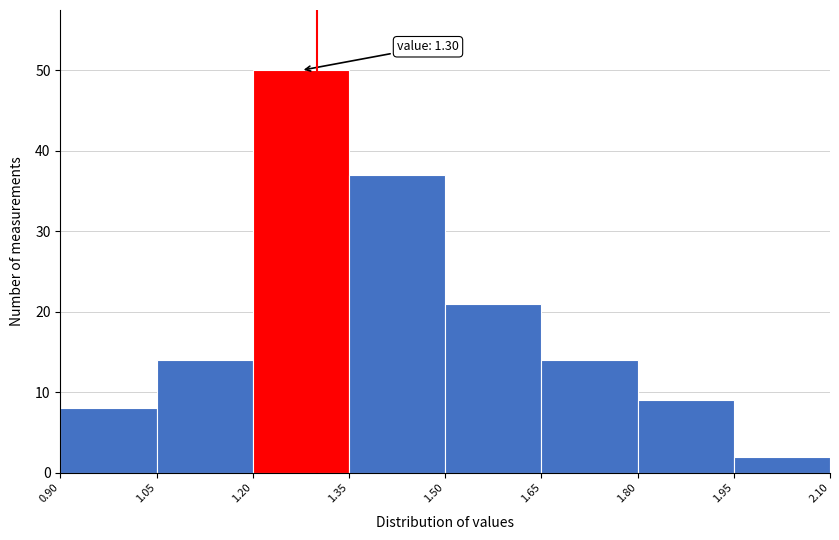

Which range on the x-axis has the tallest bar?

1.20 to 1.35